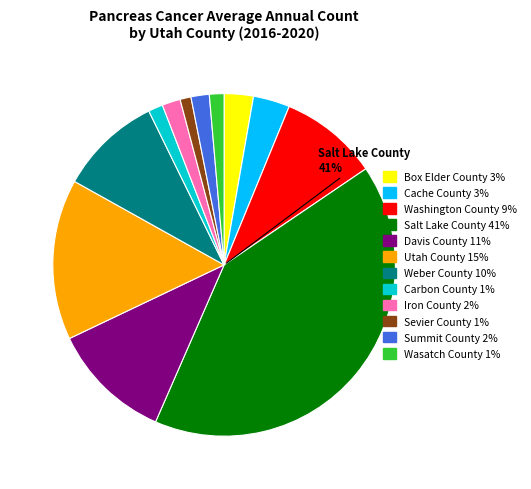

Does any single category account for the majority?

No